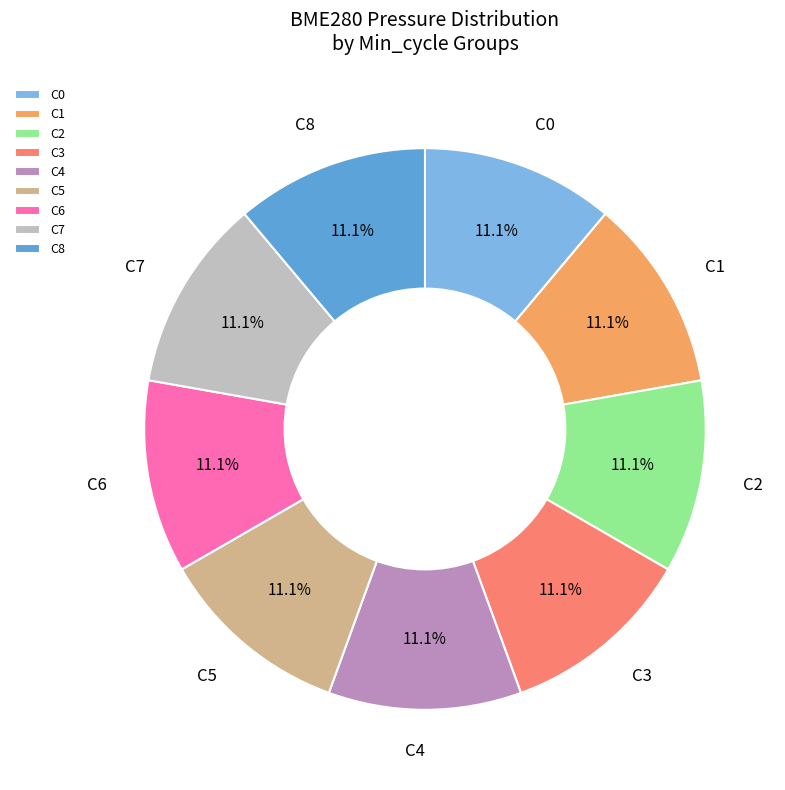

What portion of the pie excludes C6?

88.9%